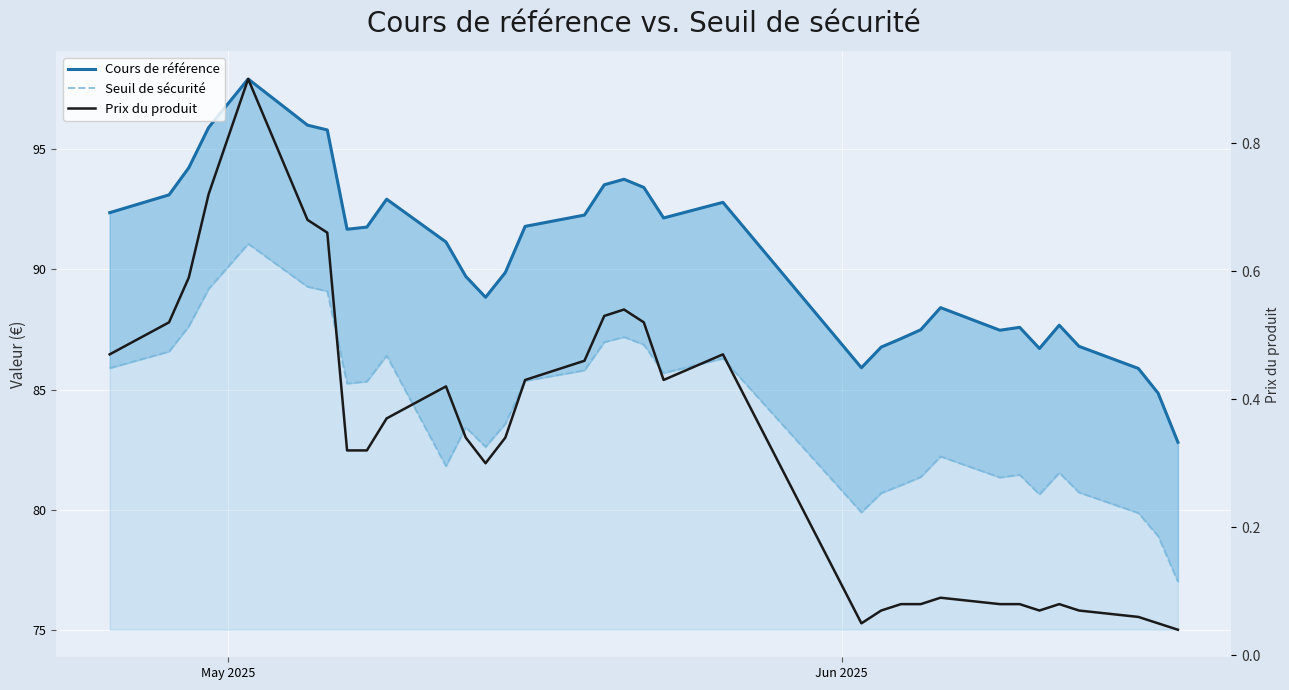

True or false: Cours de référence and Prix du produit cross at least once.

False